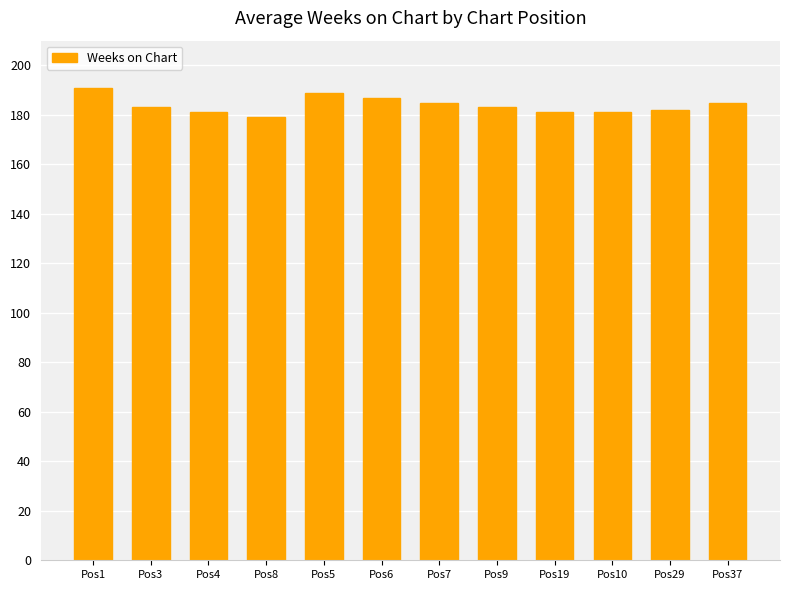

Which category has the lowest value across all series?

Pos8